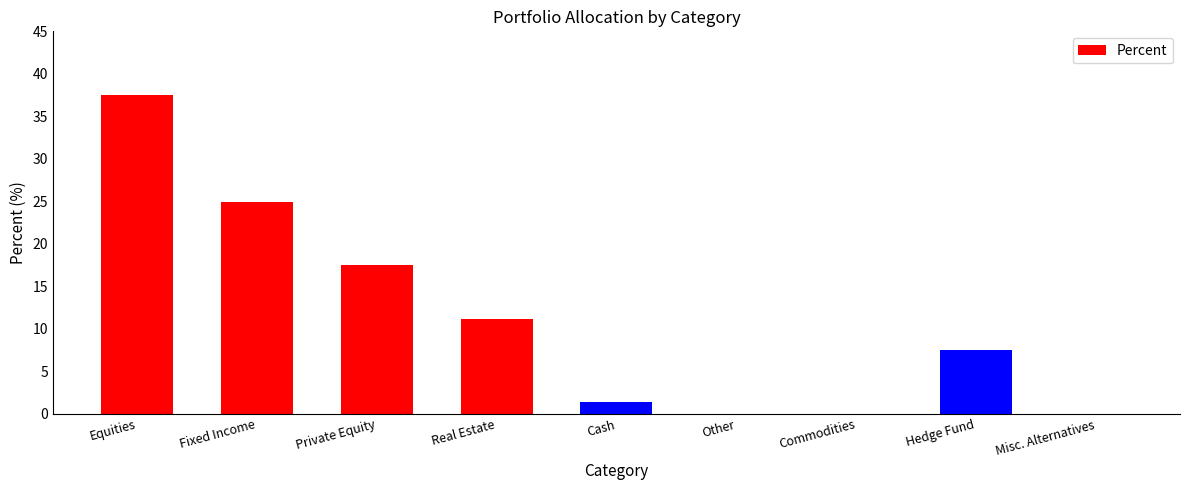

Where does the data first go above 7?

Equities